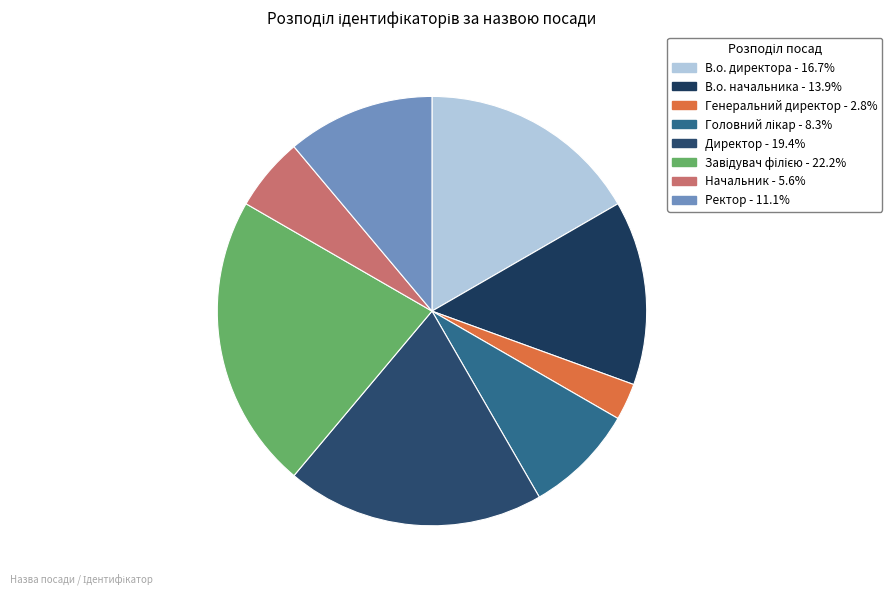

Is the sum of Директор and Генеральний директор greater than half?

No